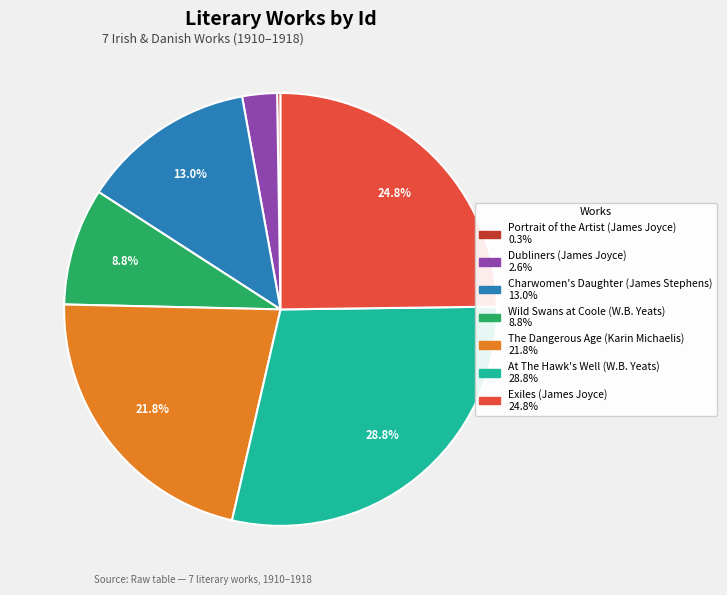

To the nearest percent, what is the average slice percentage?

14%